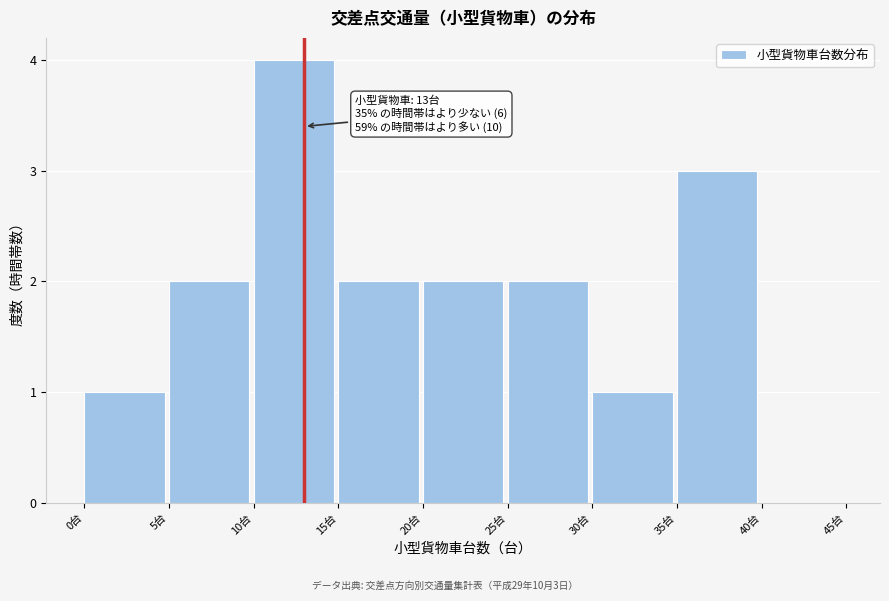

Which range on the x-axis has the tallest bar?

10 to 15